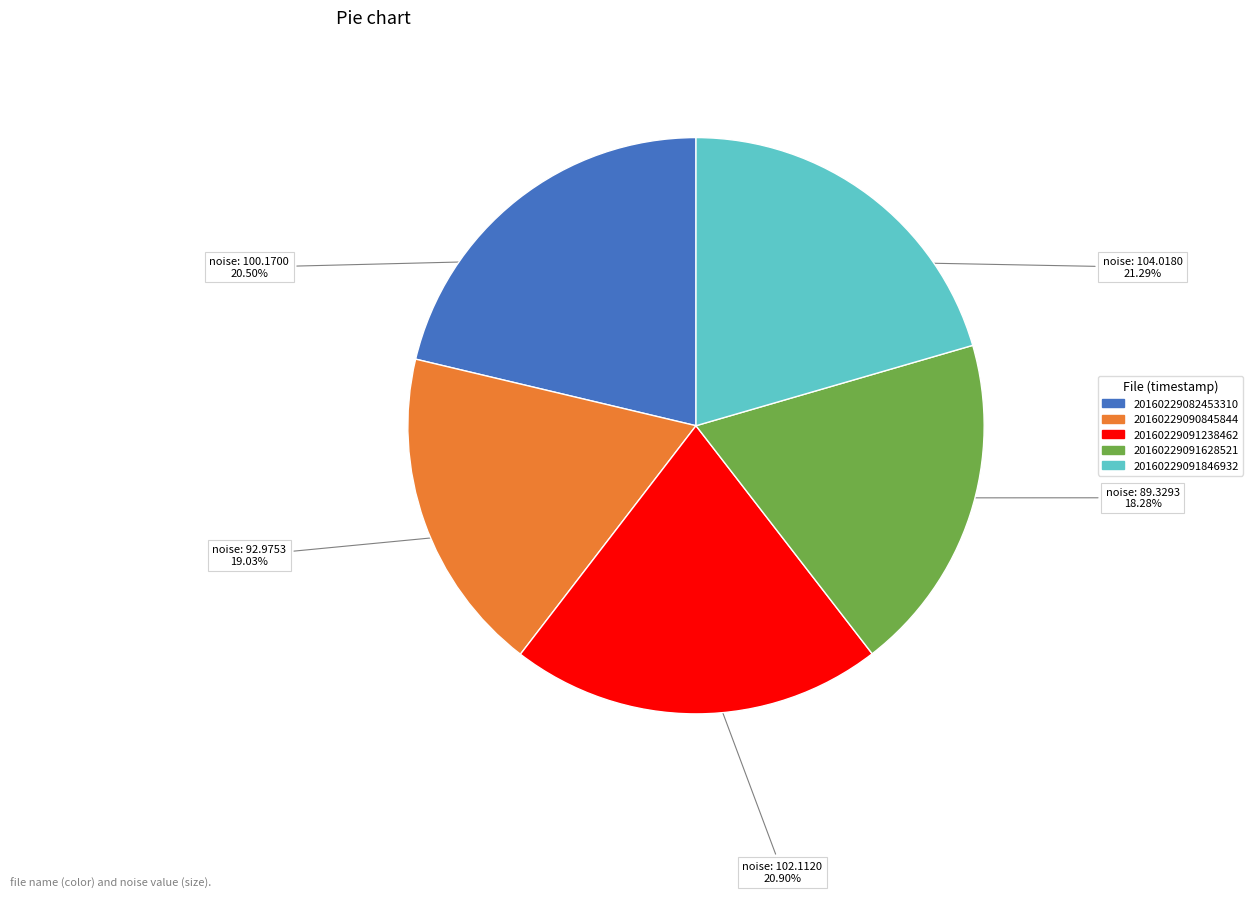

How many segments does this pie chart have?

5